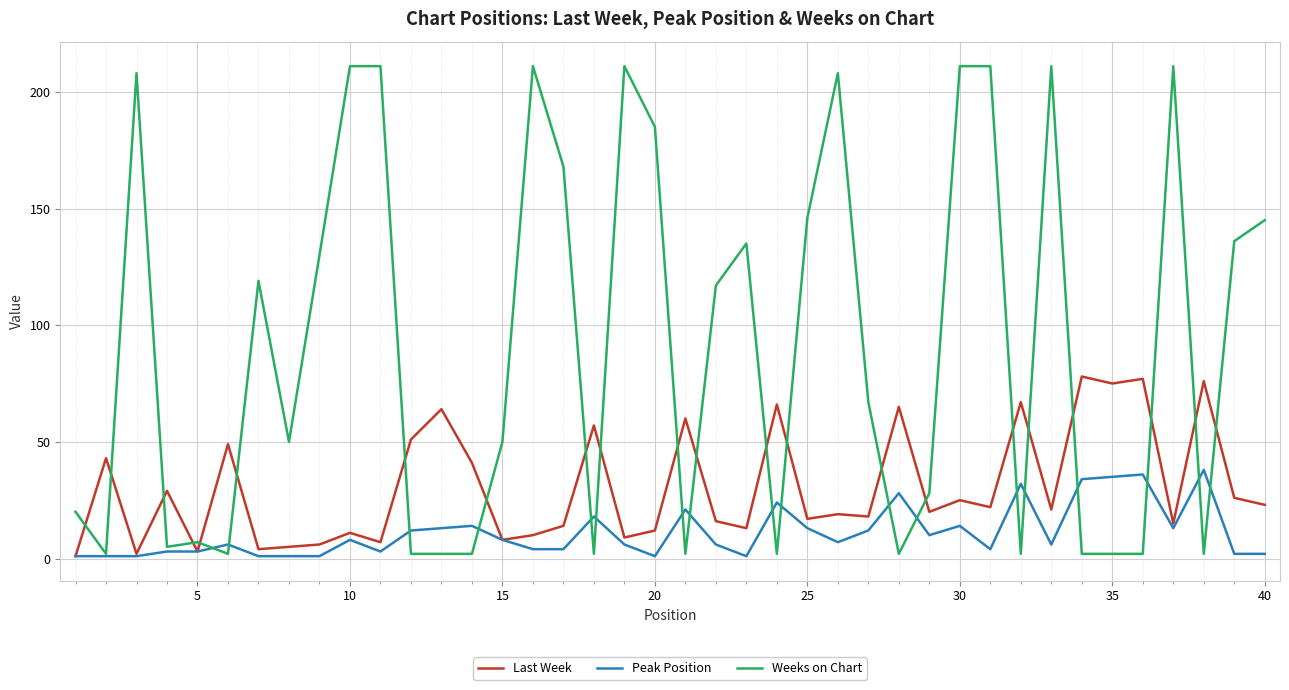

Rank the series by their maximum value, from lowest to highest.

Peak Position, Last Week, Weeks on Chart